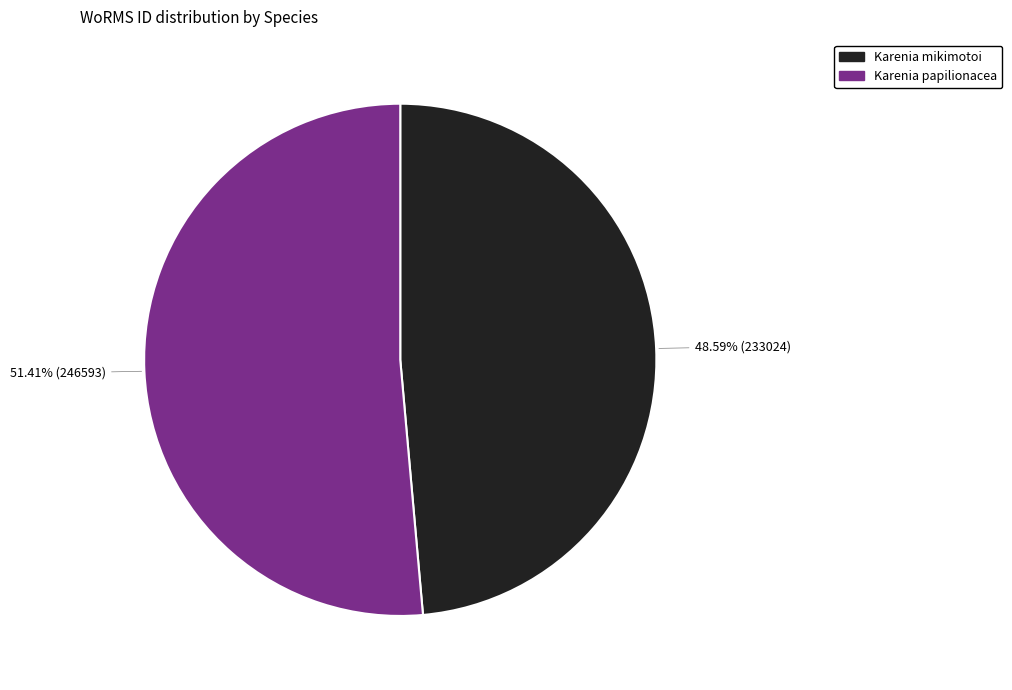

What is the smallest slice in the pie chart?

Karenia mikimotoi